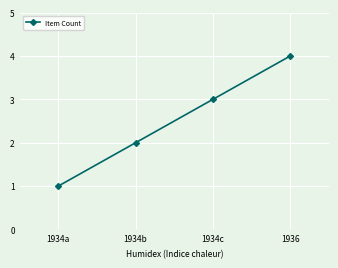

Reading right to left, list all the values displayed in this chart.

1936=4	1934c=3	1934b=2	1934a=1